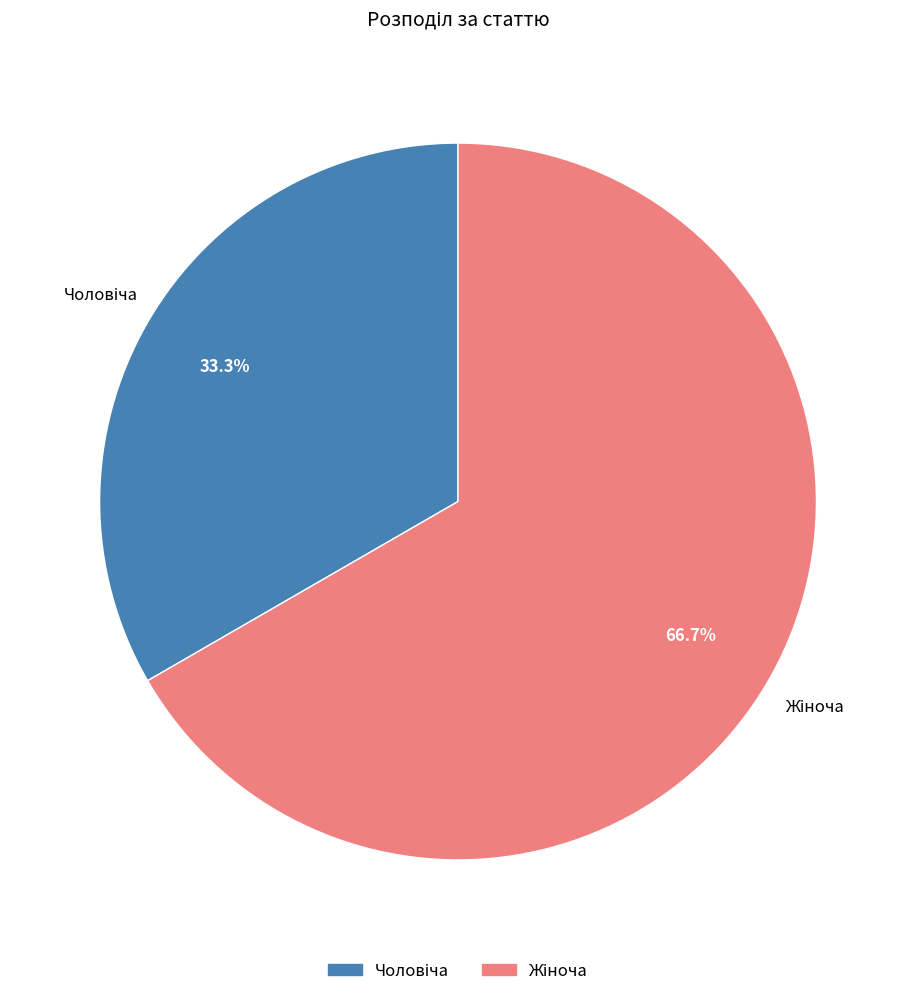

Does any single category account for the majority?

Yes